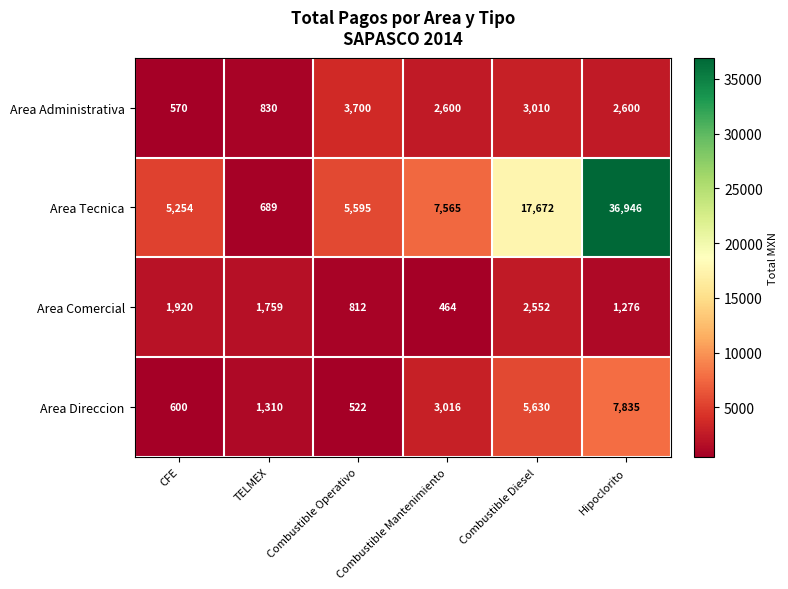

At how many categories does at least one series exceed 8702?

2